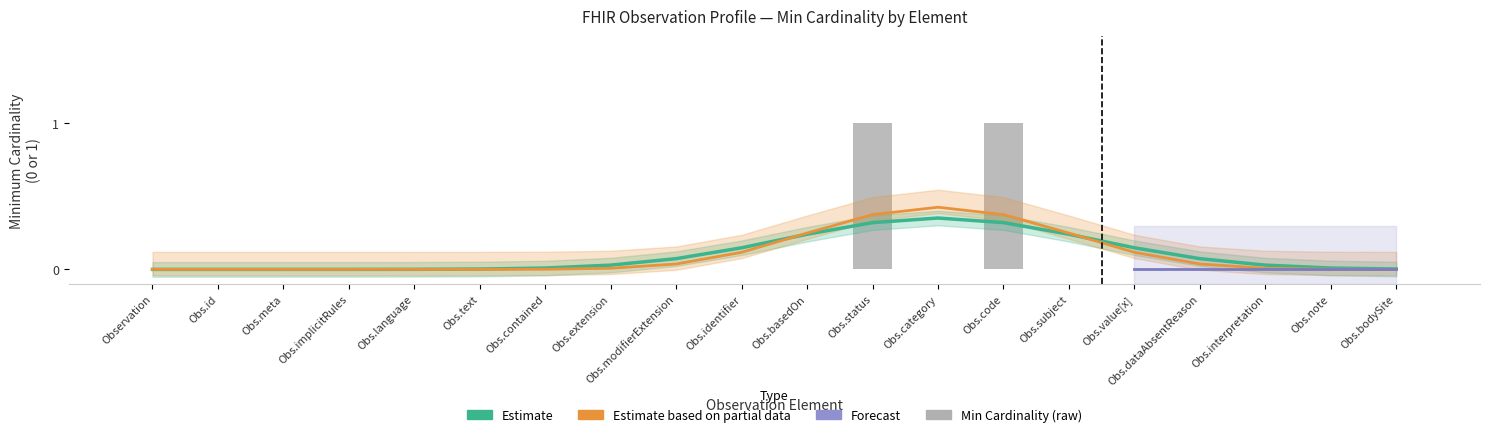

Between Observation.contained and Observation.text, which is larger?

Observation.contained